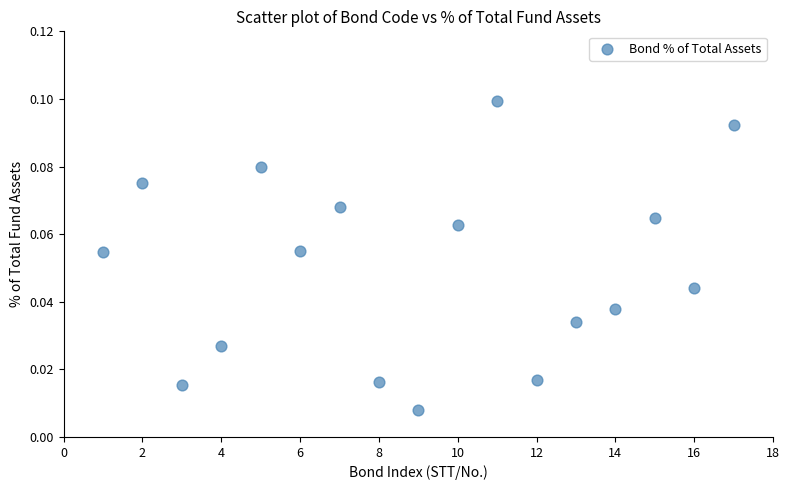

What is the range of X values (max minus min)?

16.0